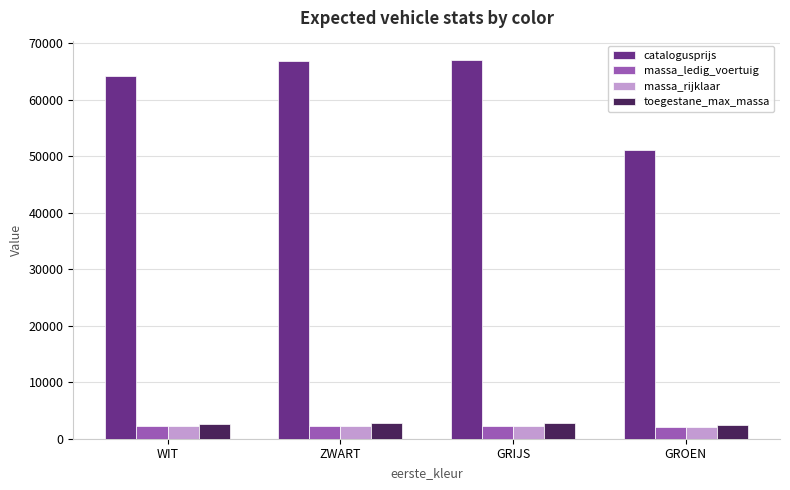

What is the value of the massa_rijklaar bar at the 1st from the left?

2298